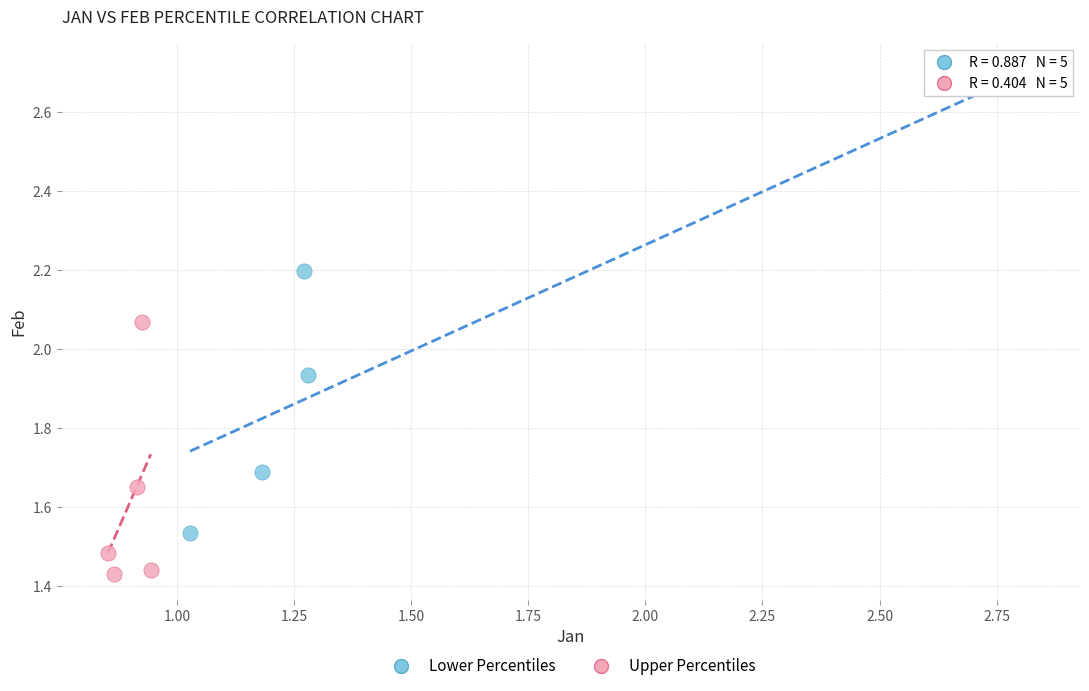

Which series reaches the minimum Y coordinate?

Upper Percentiles